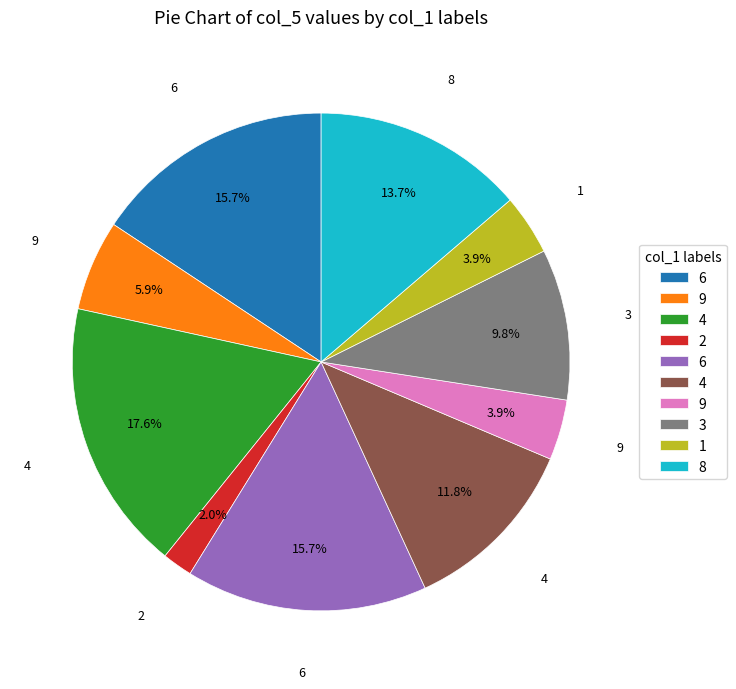

Is there any slice that represents more than half of the pie?

No